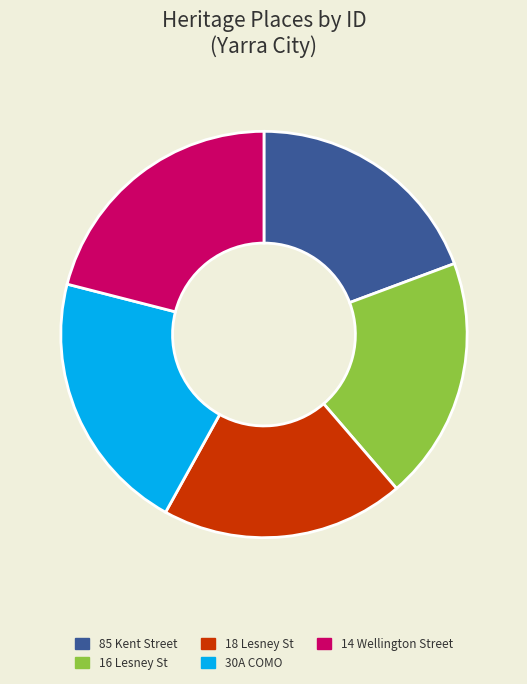

Does 16 Lesney St represent more than half of the total?

No